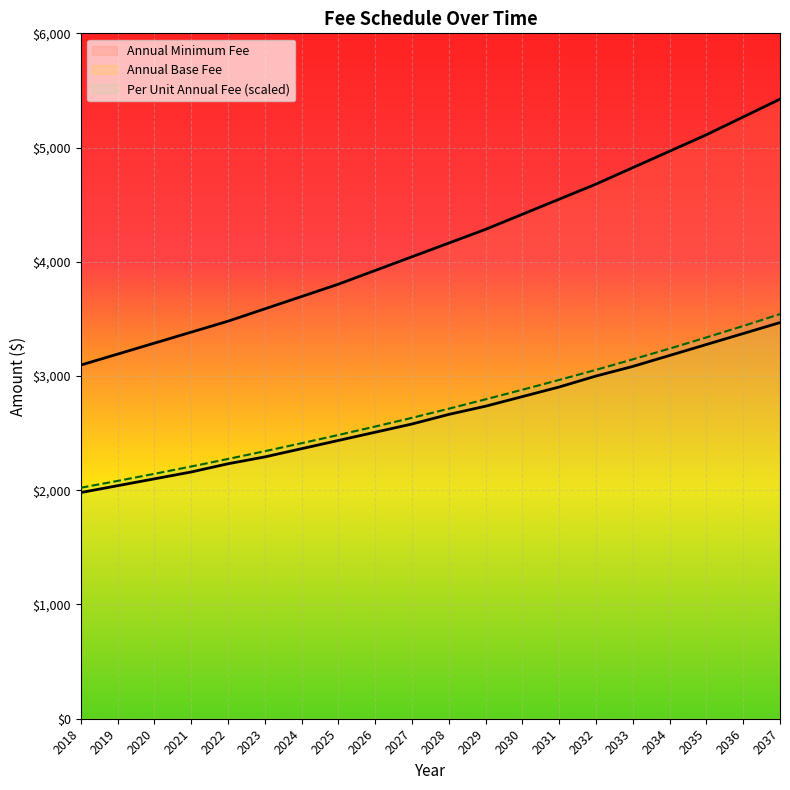

List the series in order of their peak value, highest first.

Annual Minimum Fee, Per Unit Annual Fee, Annual Base Fee